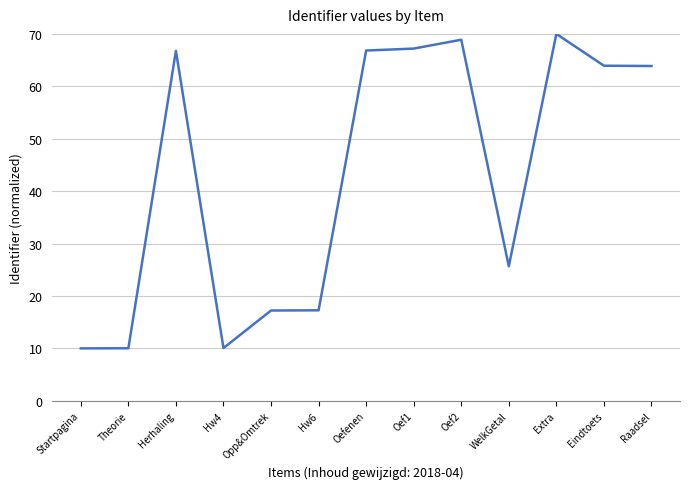

At which label is the value closest to 40?

WelkGetal